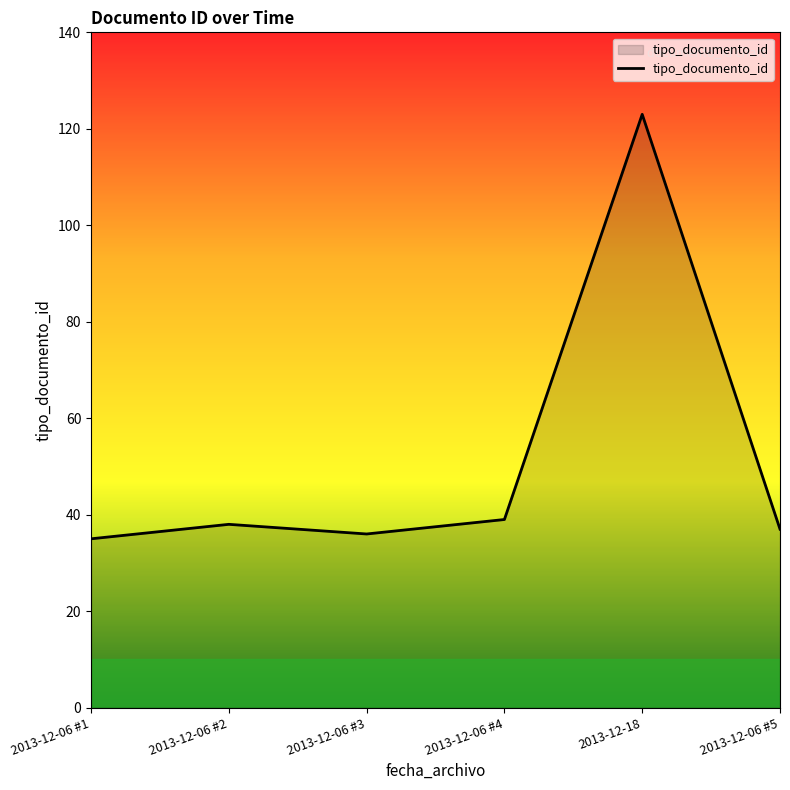

What position from the left is 2013-12-18?

5